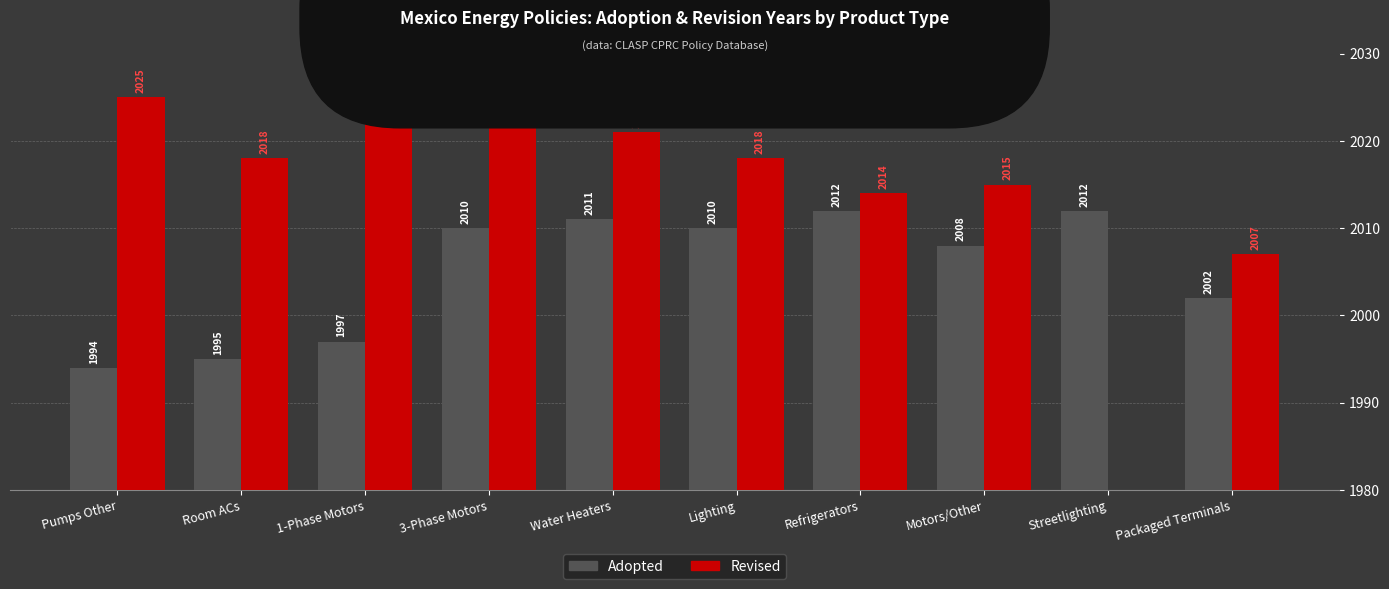

Rank the categories by Revised value from lowest to highest.

Streetlighting, Packaged Terminals, Refrigerators, Motors/Other, Room ACs, Lighting, Water Heaters, Pumps Other, 1-Phase Motors, 3-Phase Motors